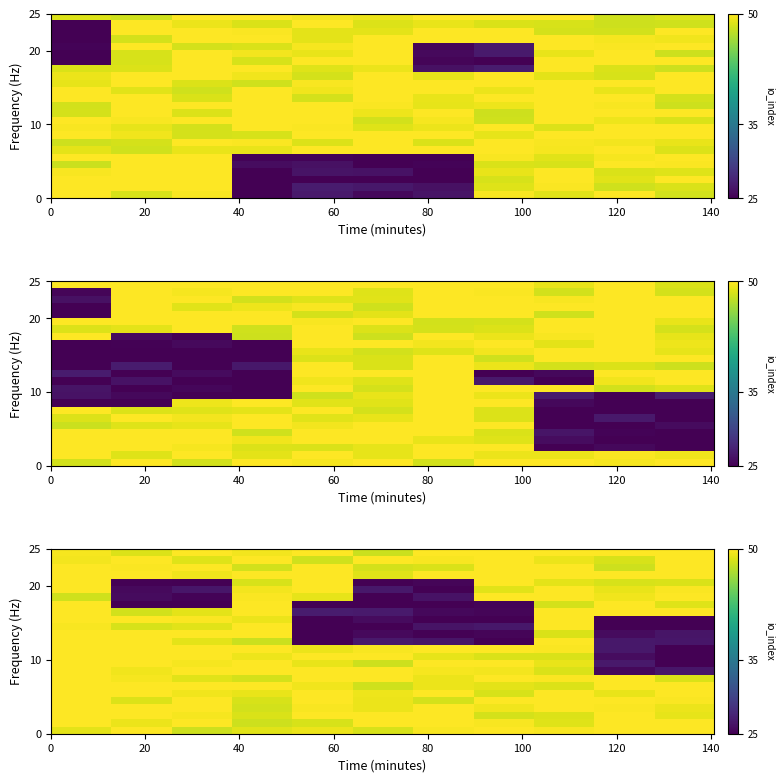

What is the maximum value shown in the chart?

52.0